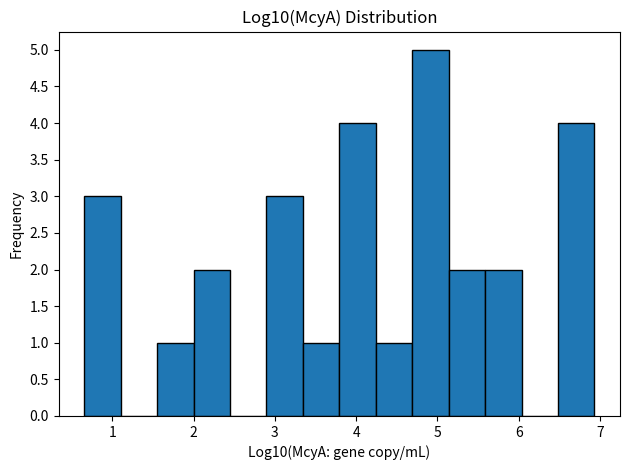

Over which range of the x-axis is the bar tallest?

4.7 to 5.1